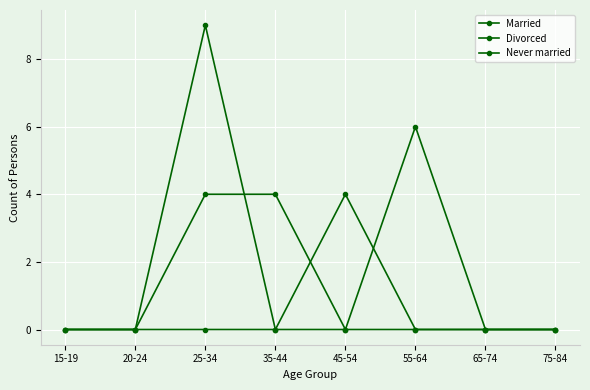

The Married series shows 0 at 75-84. True or false?

True